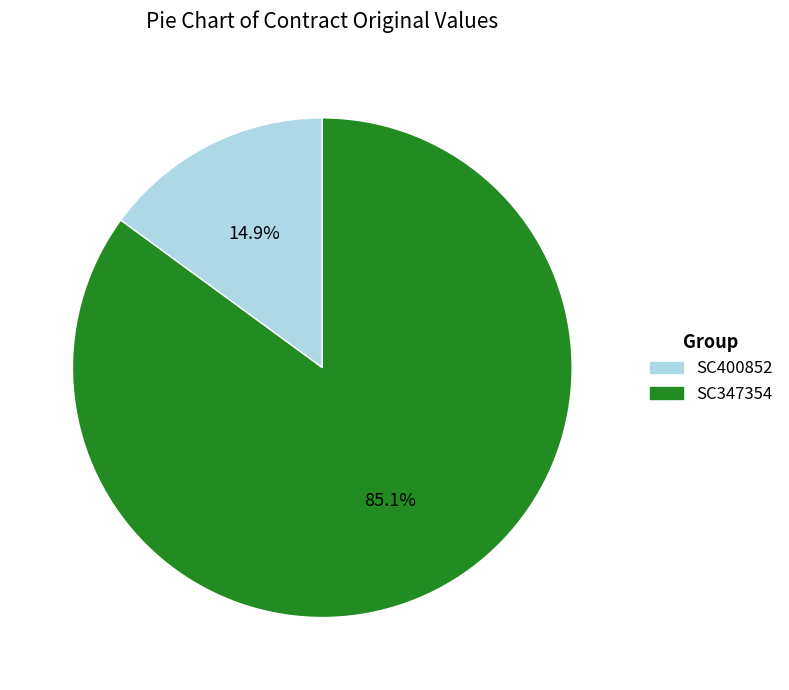

Which has a higher value, SC347354 or SC400852?

SC347354